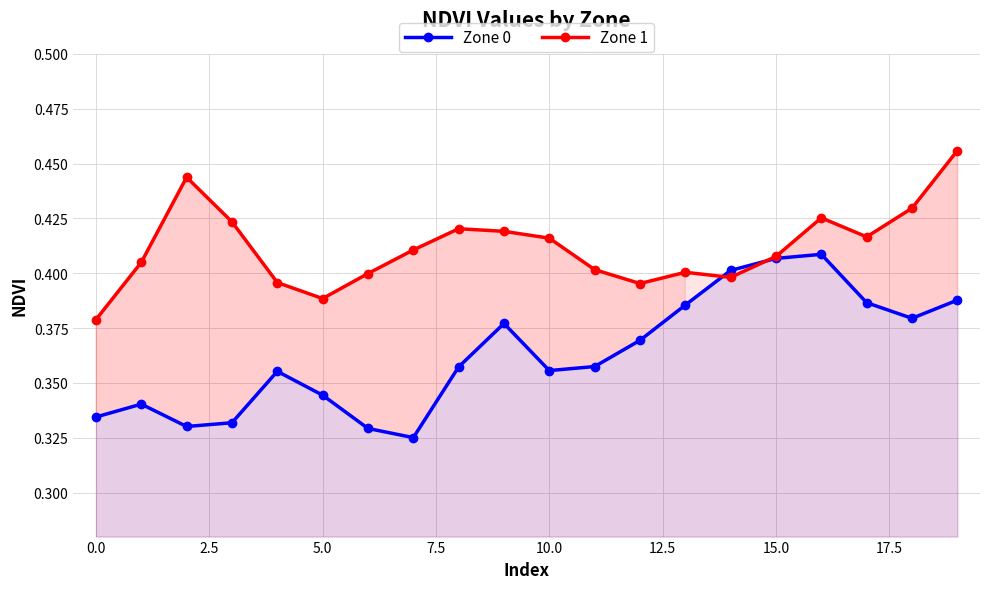

How many Zone 1 values are between 0 and 1?

20